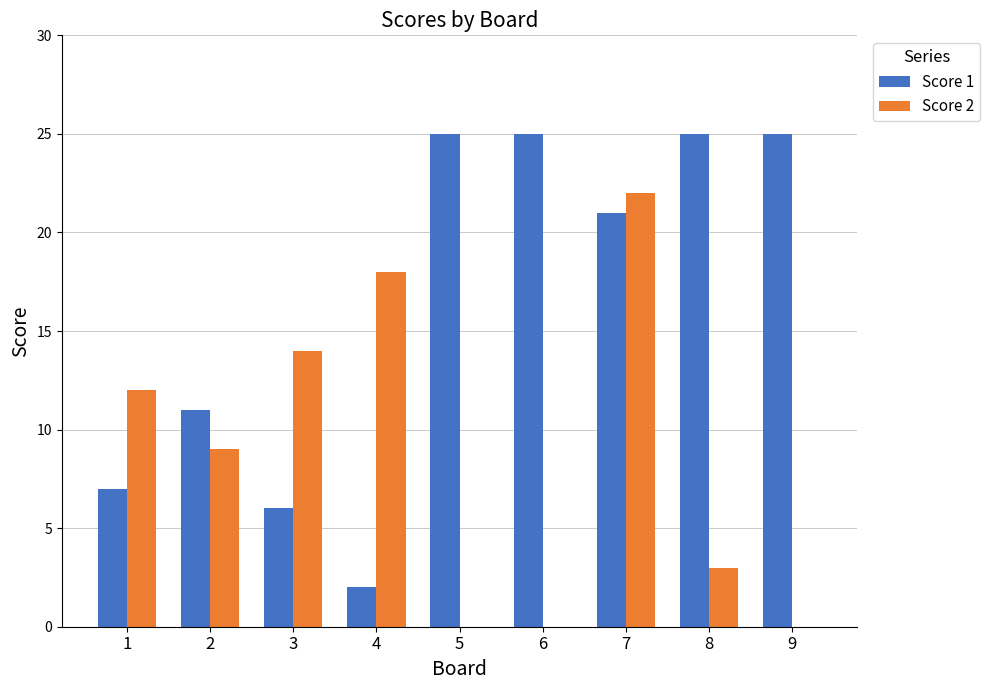

At which label does Score 1 first exceed 21?

5